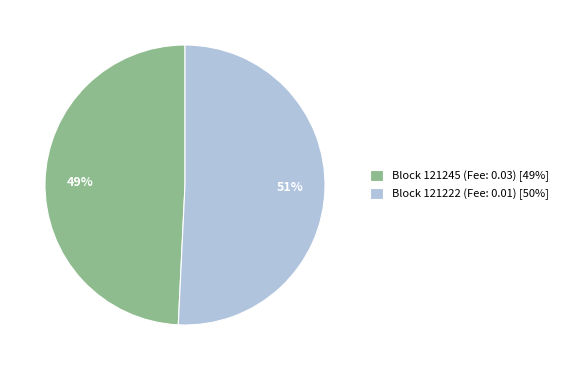

Which slice is the smallest?

Block 121245 (Fee: 0.03) [49%]